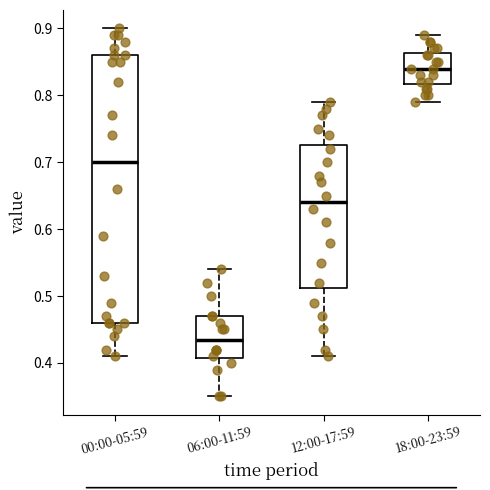

Reading left to right, transcribe this box plot: for each box, give where its median line is, the range the box spans, and where its two whiskers end, as read against the y-axis. The values are not printed on the chart, so give them approximately, as read against the axis.

00:00-05:59: median 0.70, box 0.46 to 0.86, whiskers 0.41 to 0.90
06:00-11:59: median 0.44, box 0.41 to 0.47, whiskers 0.35 to 0.54
12:00-17:59: median 0.64, box 0.51 to 0.73, whiskers 0.41 to 0.79
18:00-23:59: median 0.84, box 0.82 to 0.86, whiskers 0.79 to 0.89